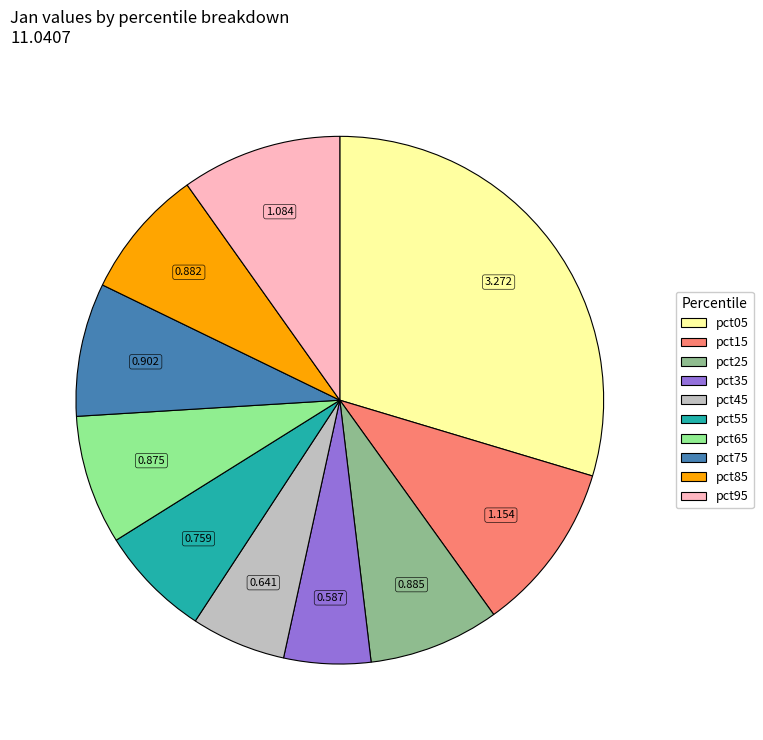

Is the sum of pct15 and pct45 greater than half?

No